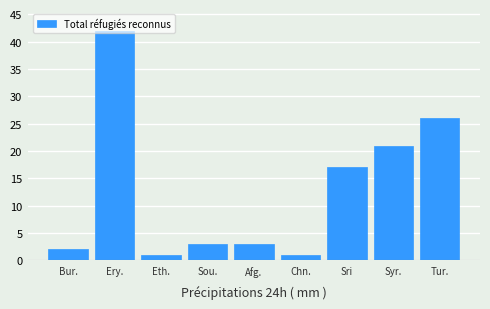

What is the greatest value displayed?

42